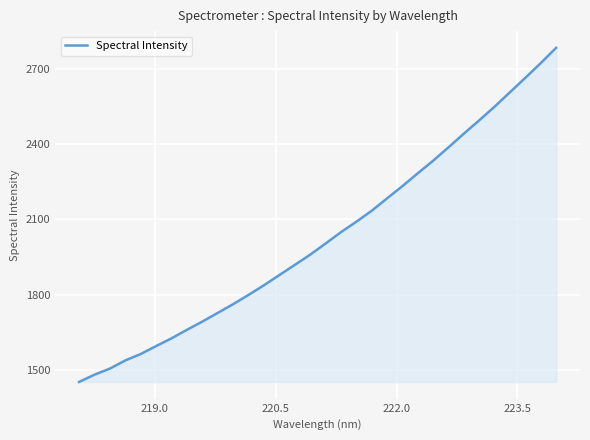

What is the maximum value shown in the chart?

2782.4